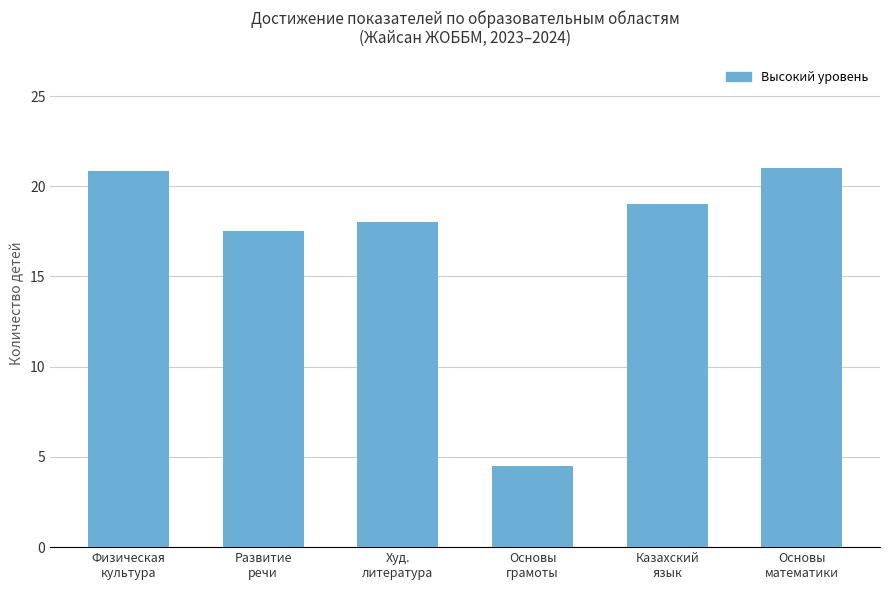

Count the number of data series in this chart.

1